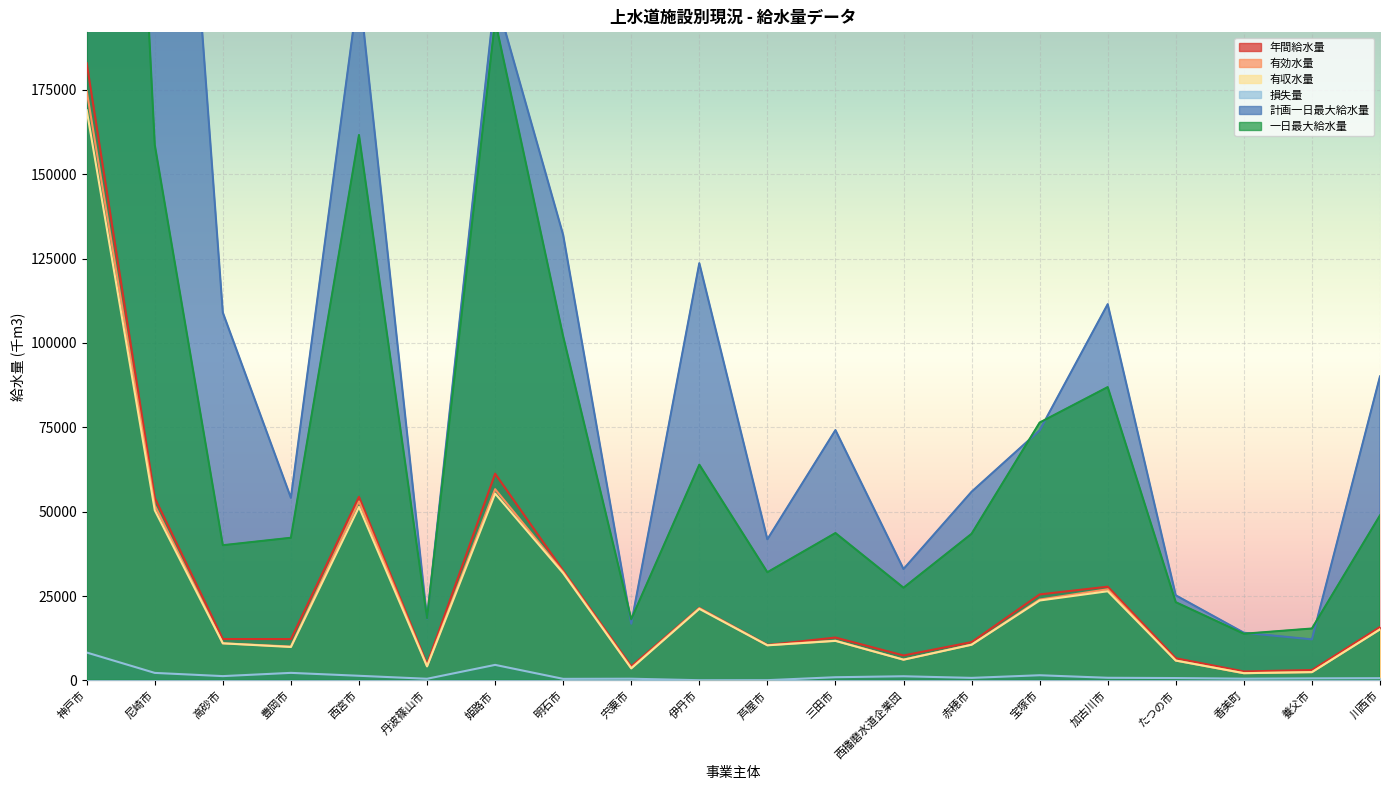

What is the label of the 10th point from the left?

伊丹市